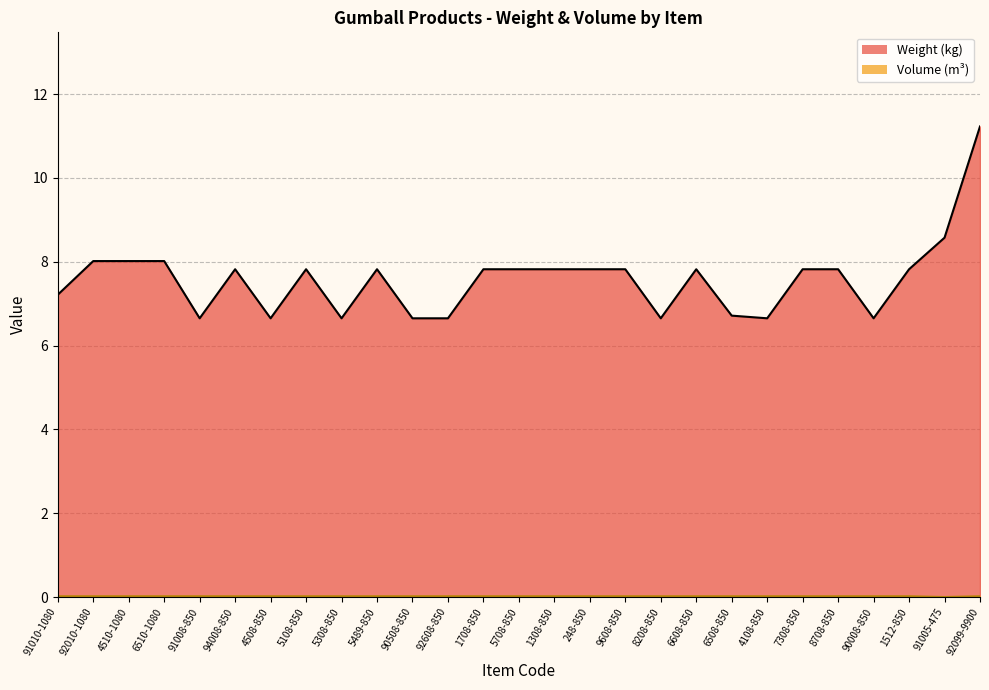

How many data points in Volume (m3) are above 0?

26